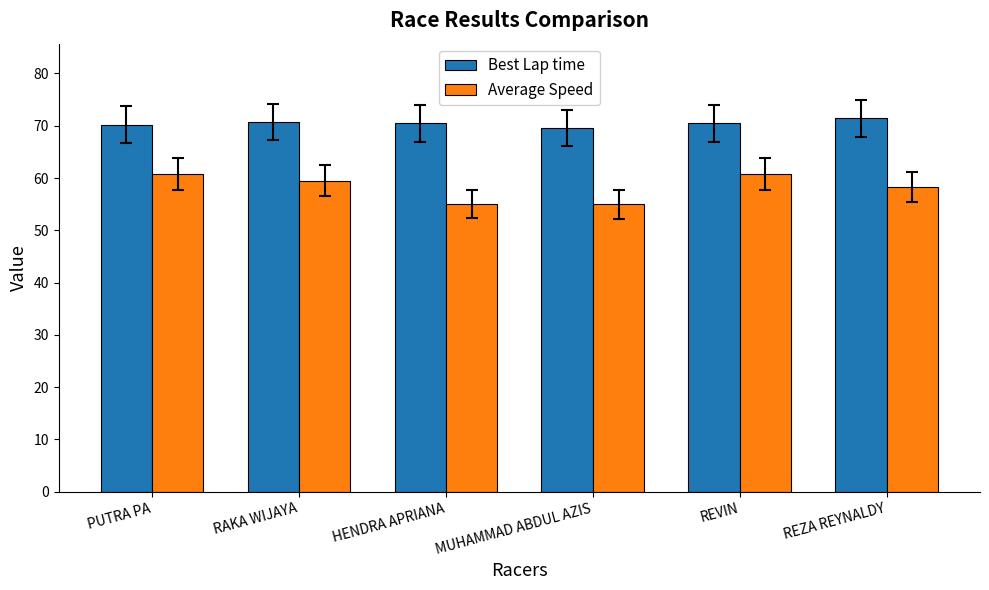

How many data points does each series have?

6